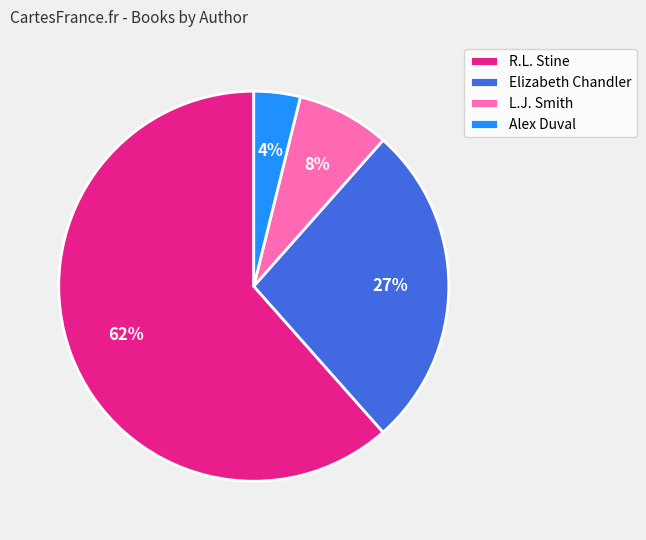

The R.L. Stine slice represents 72% of the pie. True or false?

False